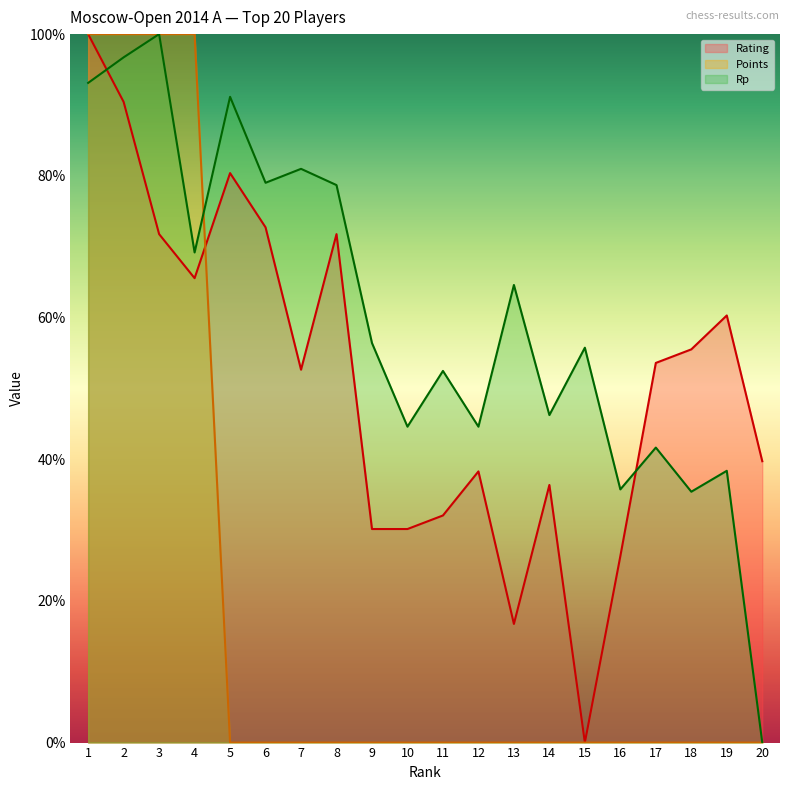

How many distinct data groups are displayed?

3